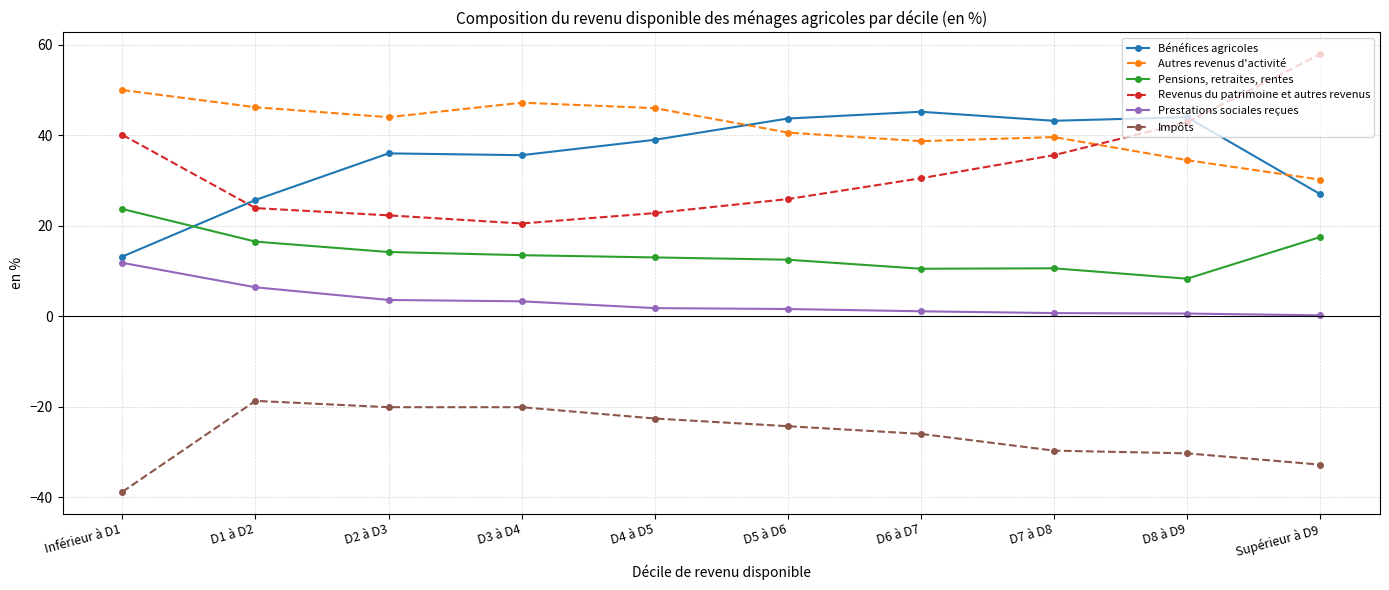

Which series has the largest total across all categories?

Autres revenus d'activité